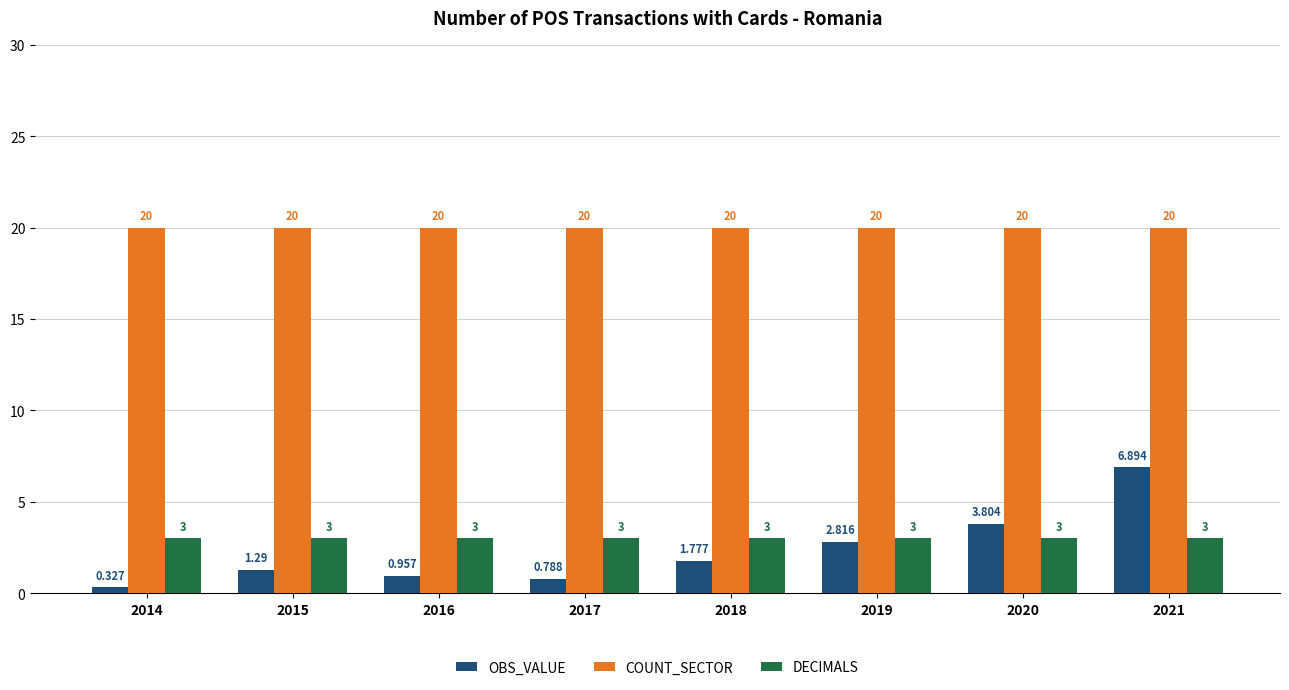

What is the lowest value of the DECIMALS series?

3.0